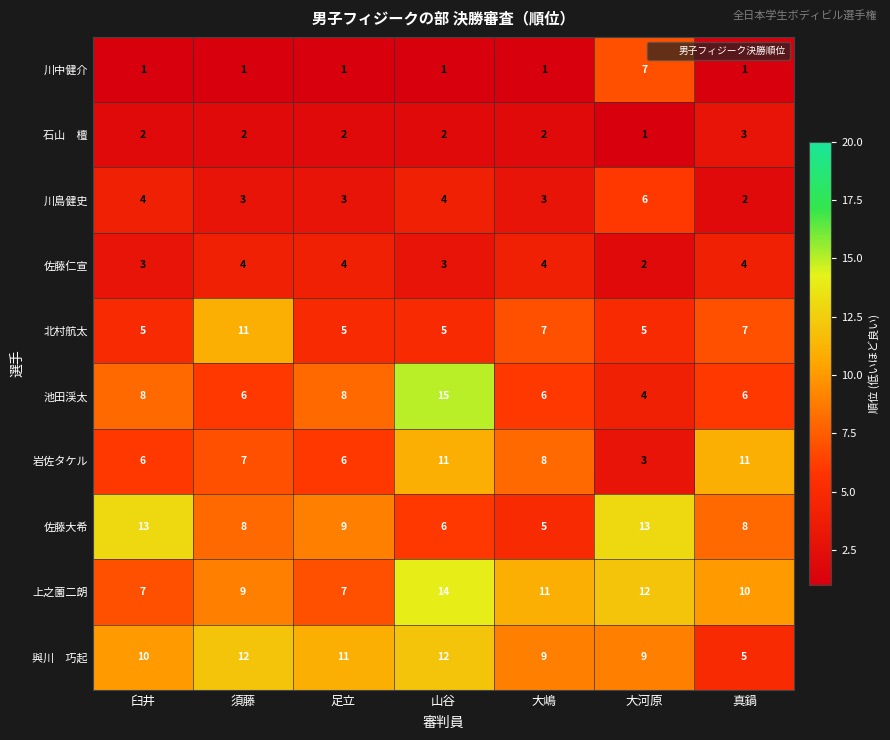

Is it true that 佐藤仁宣 equals 2 at 須藤?

False